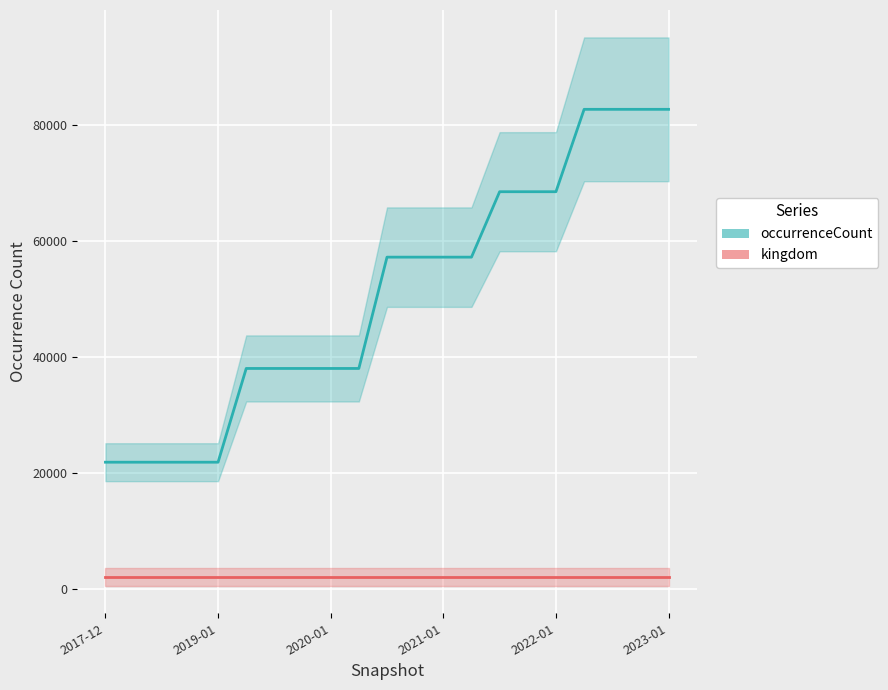

True or false: kingdom and occurrenceCount intersect in this chart.

False